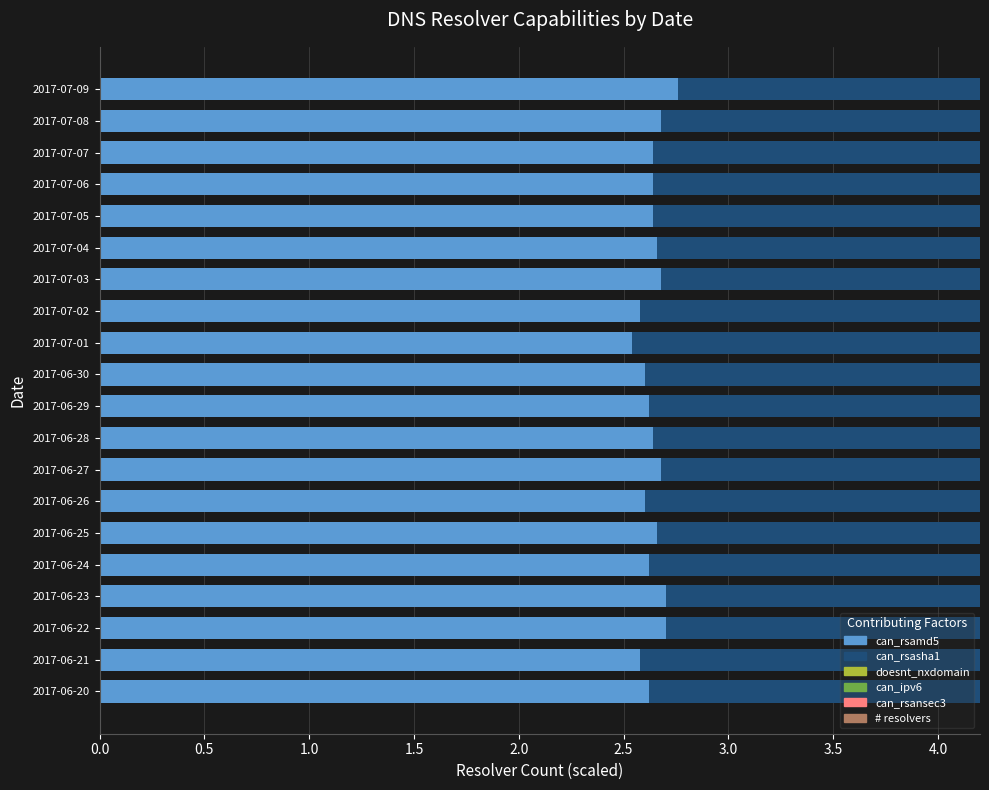

What is the value of the can_ipv6 bar at the 13th from the left?

2.9